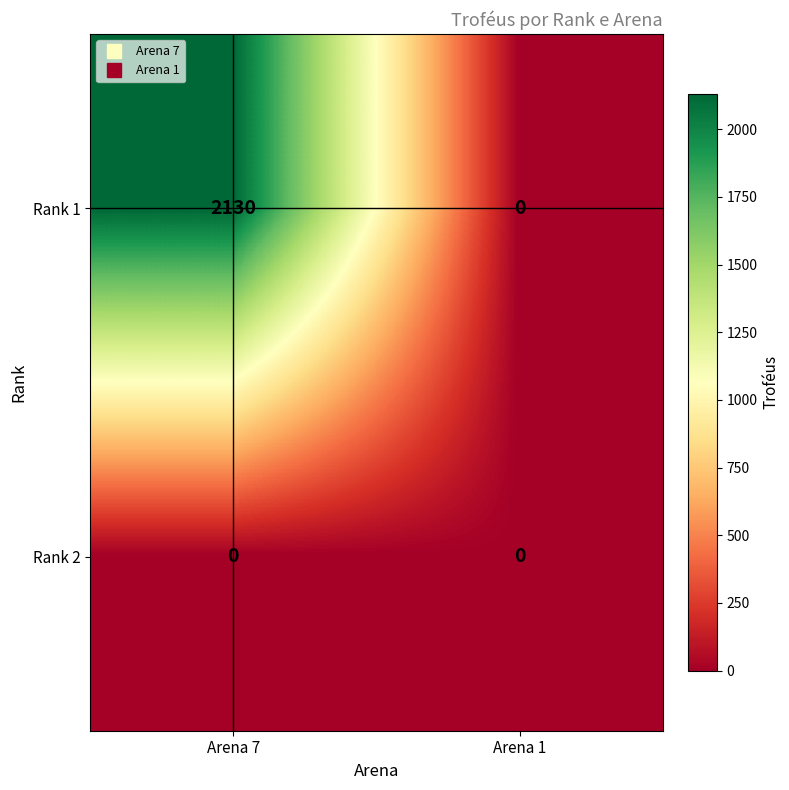

What is the highest value of the Rank 1 series?

2130